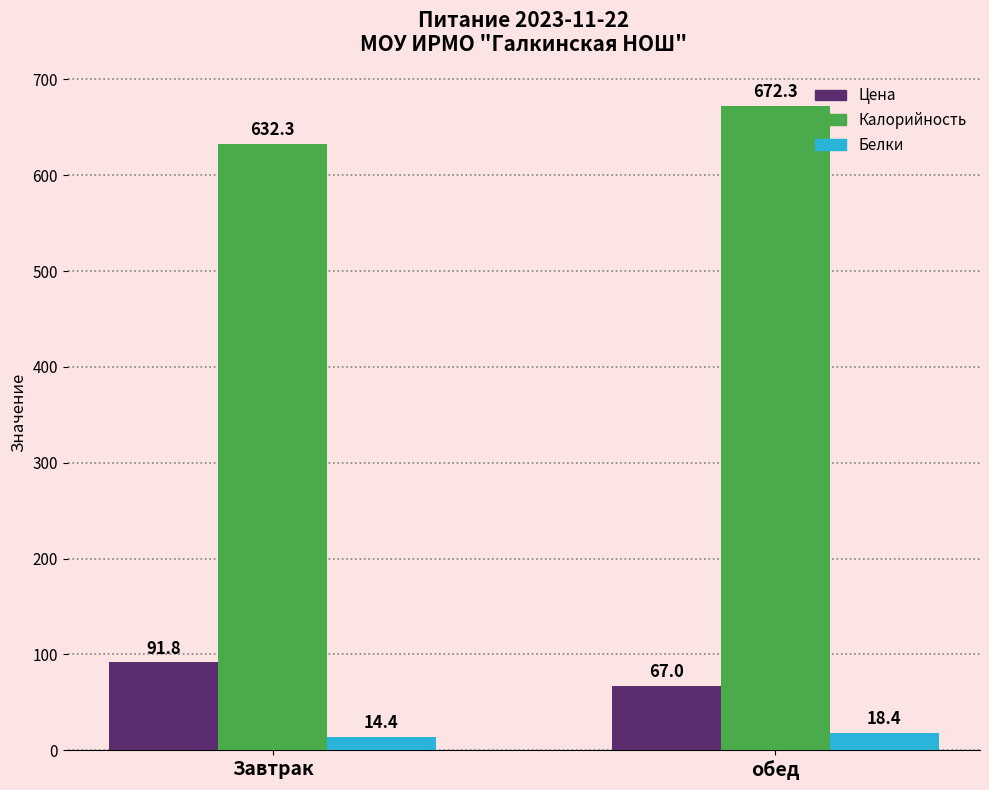

At which category is the sum across all series the highest?

обед